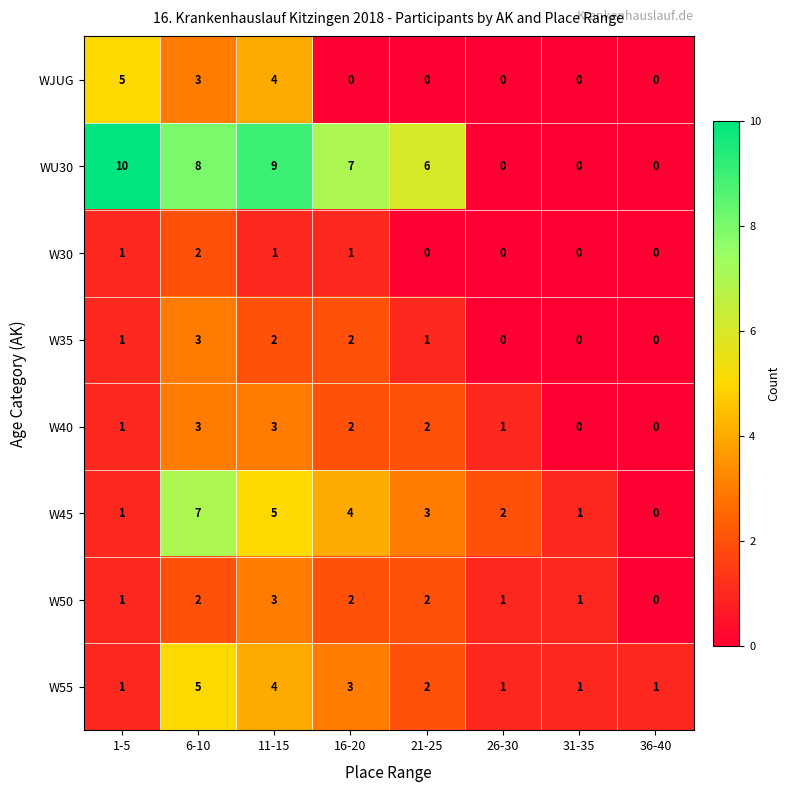

What is the difference between the highest and lowest values at 6-10?

6